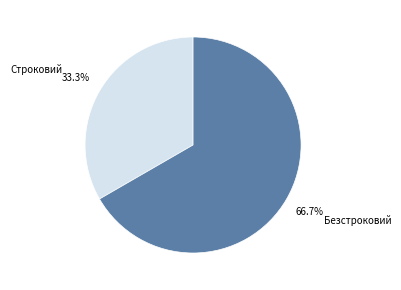

To the nearest percent, what percentage of the pie is Строковий?

33%